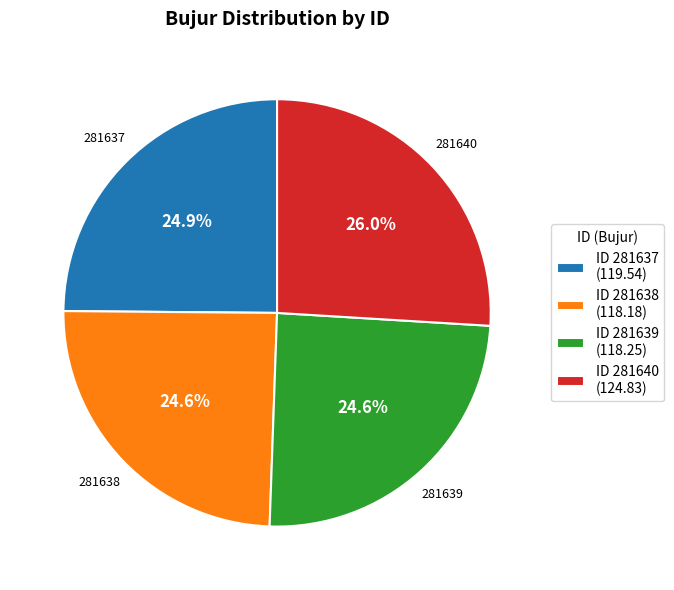

Is there a majority slice in this chart?

No